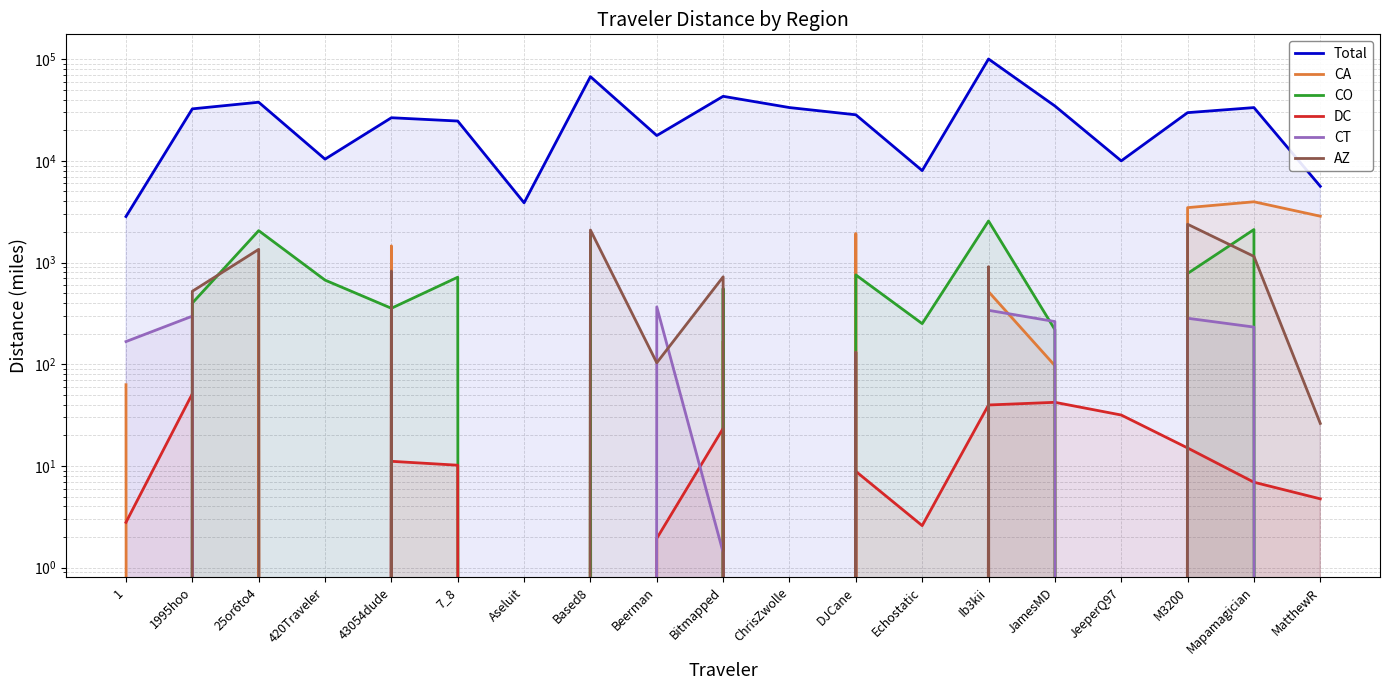

At how many categories does at least one series exceed 2372?

19